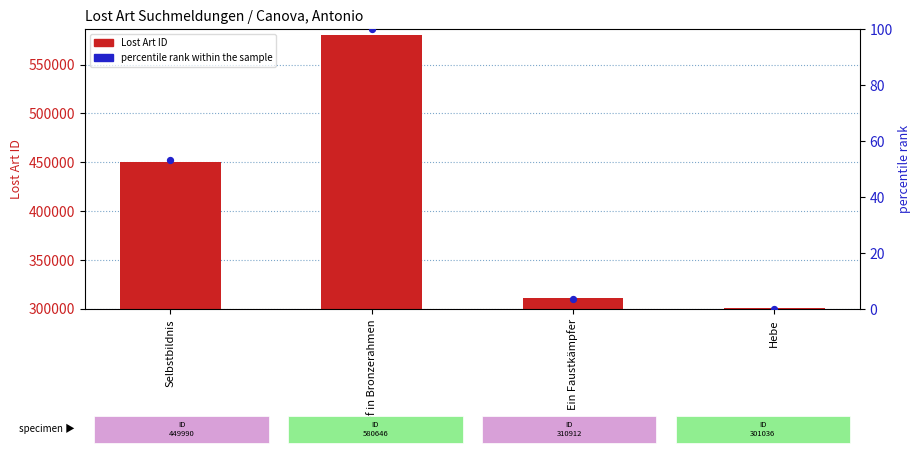

Which series reaches the maximum Y coordinate?

Lost Art ID